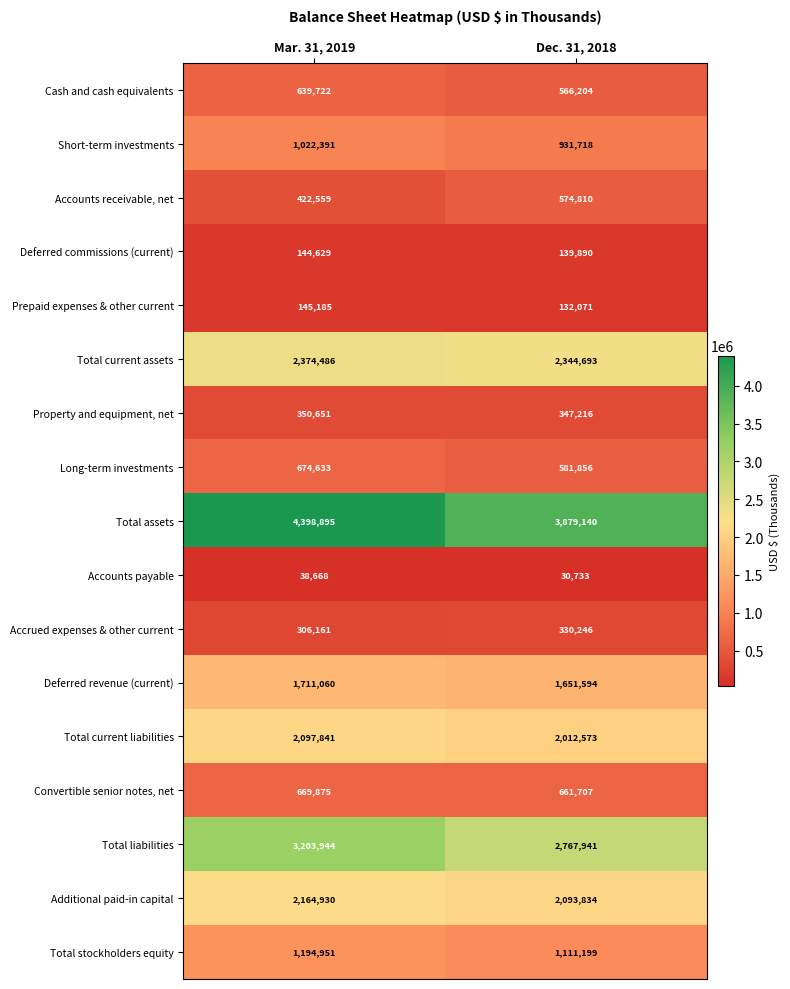

Between Mar. 31, 2019 and Dec. 31, 2018, which series saw the biggest shift?

Total assets